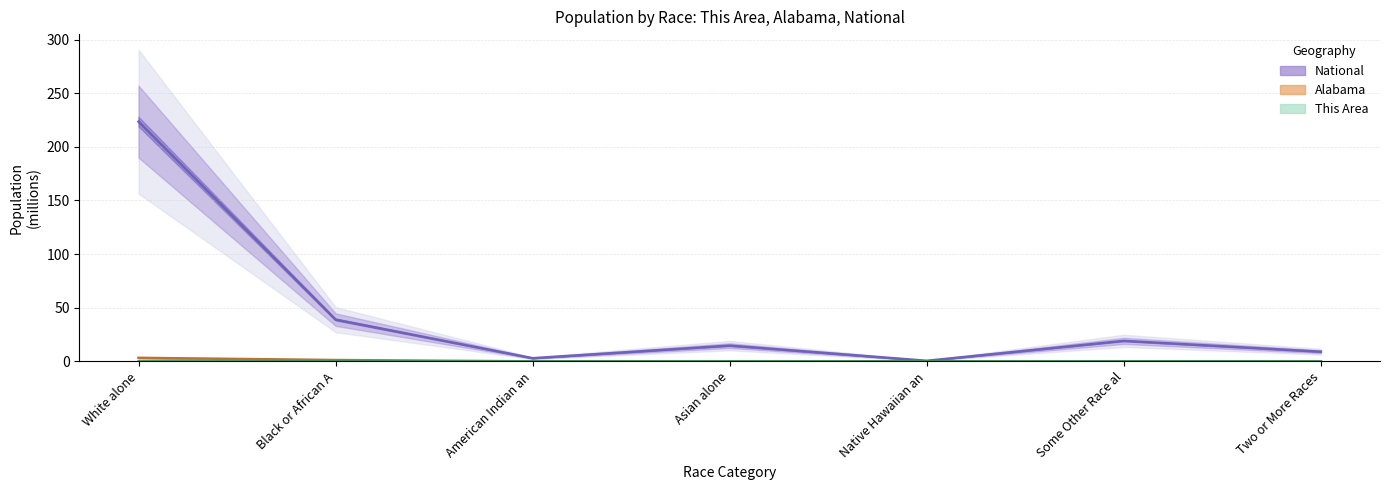

True or false: National (millions) and This Area (millions) cross at least once.

False